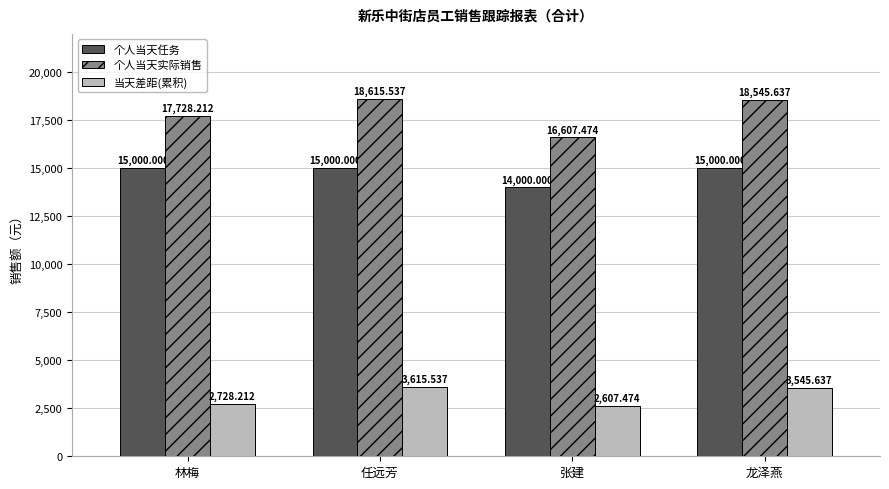

At which category is the sum across all series the highest?

任远芳